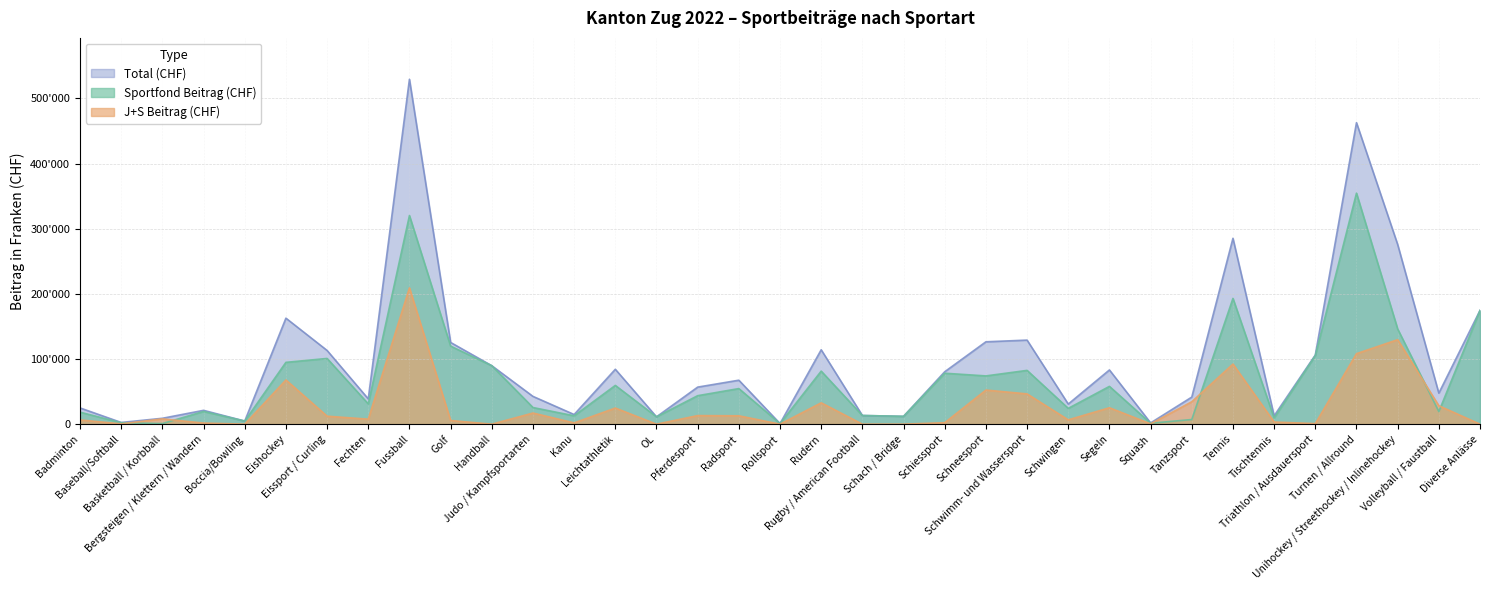

Reading right to left, what are all the values shown in this chart?

Total (CHF): 174582.0	47619.0	275837.0	462788.0	106141.0	12847.0	285279.0	41570.0	1922.0	83225.0	30887.0	129030.0	126444.0	80471.0	12018.0	13323.0	114199.0	933.0	67494.0	56889.0	11271.0	84258.0	14806.0	42649.0	89735.0	125441.0	529381.5	38812.0	113149.0	162720.0	4798.0	21230.0	9040.0	2633.0	24933.0
Sportfond Beitrag (CHF): 174582.0	19343.0	146151.0	354570.0	105311.0	9538.0	193046.0	7141.0	1446.0	58003.0	24245.0	82558.0	74081.0	78198.0	12018.0	13323.0	81406.0	933.0	54633.0	43725.0	11271.0	59486.0	12830.0	25554.0	89735.0	119799.0	320238.0	31133.0	100877.0	94877.0	4798.0	19528.0	911.0	2188.0	18418.0
J+S Beitrag (CHF): 0.0	28276.0	129686.0	108218.0	830.0	3309.0	92233.0	34429.0	476.0	25222.0	6642.0	46472.0	52363.0	2273.0	0.0	0.0	32793.0	0.0	12861.0	13164.0	0.0	24772.0	1976.0	17095.0	0.0	5642.0	209143.5	7679.0	12272.0	67843.0	0.0	1702.0	8129.0	445.0	6515.0